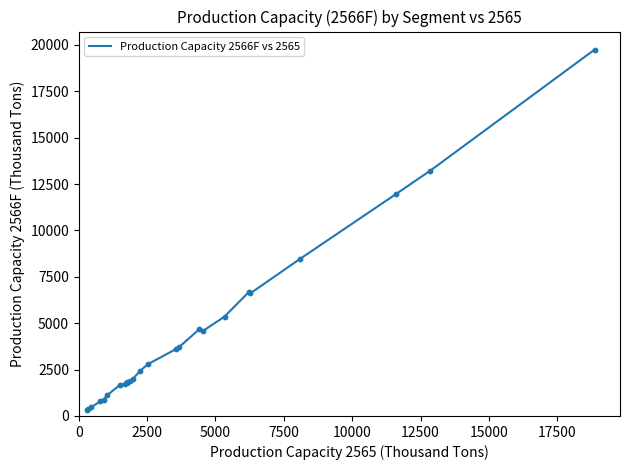

What is the maximum value shown in the chart?

19751.5